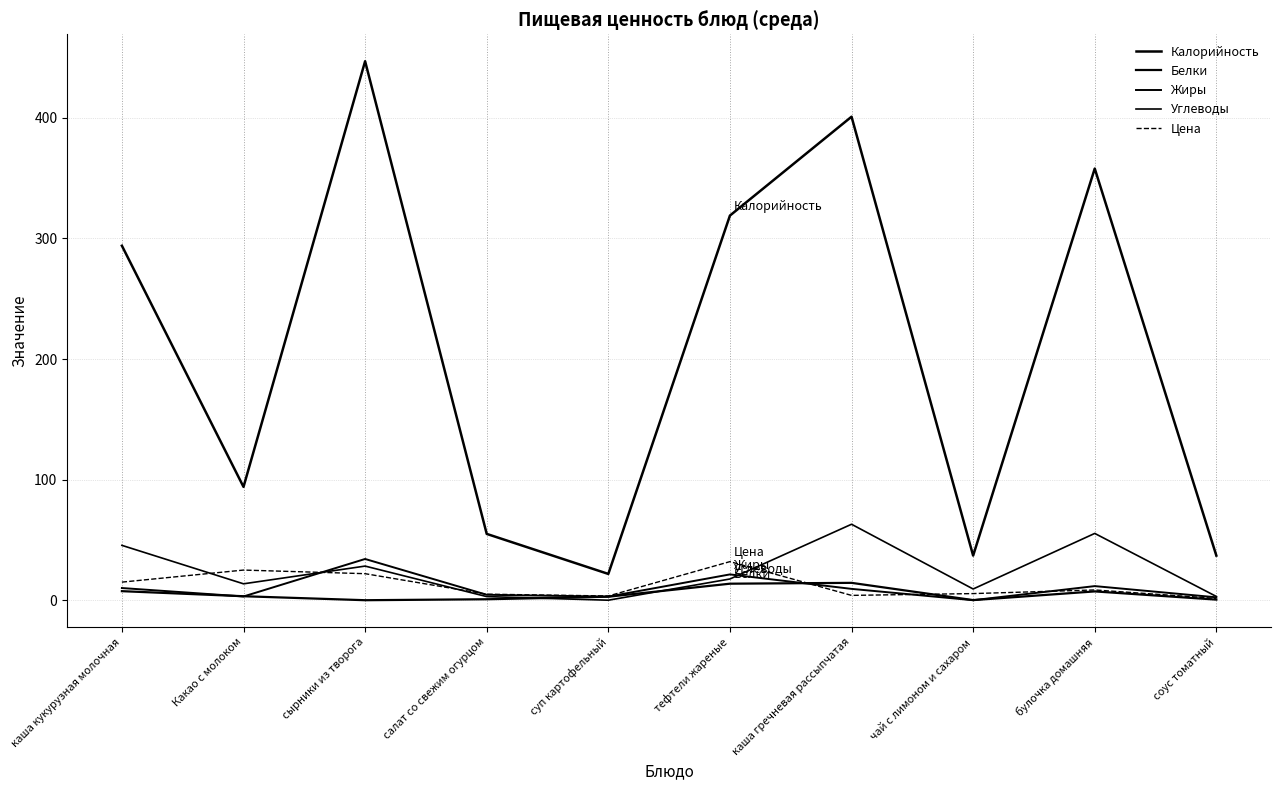

Does the chart display data point markers on the line(s)?

No